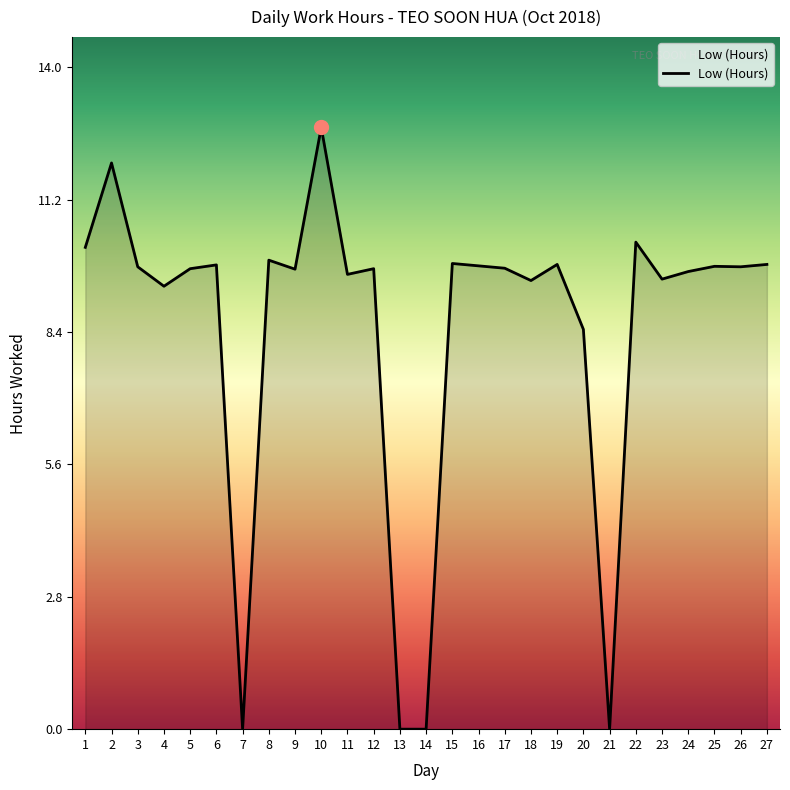

The chart shows a value of 6.3 at 25. True or false?

False